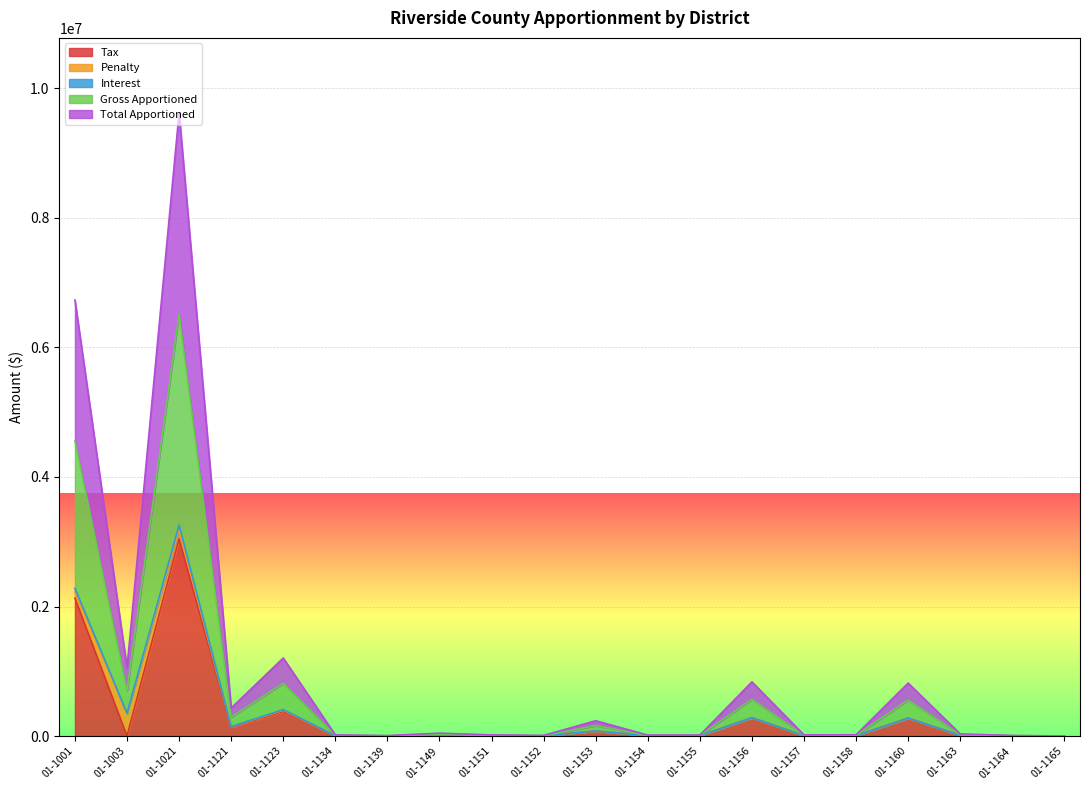

In Tax, how many points are higher than both neighbors (excluding endpoints)?

6